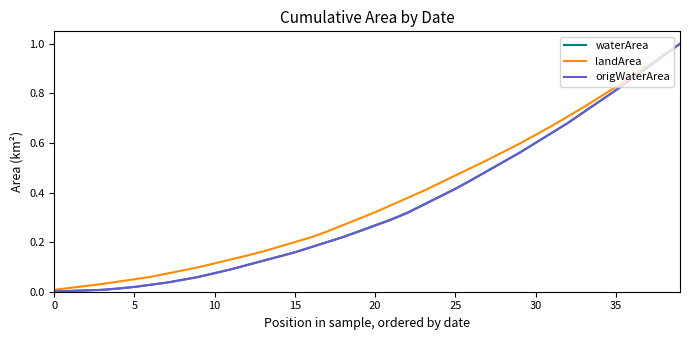

Which series has the widest spread of values?

waterArea